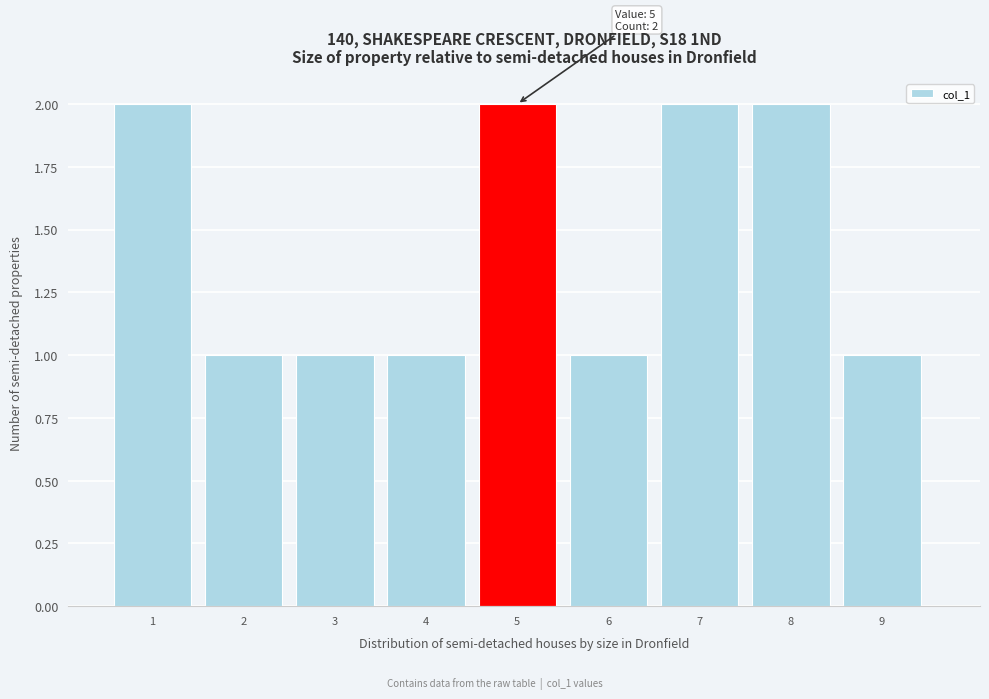

Reading right to left, transcribe all the data shown in this chart.

9=1	8=2	7=2	6=1	5=2	4=1	3=1	2=1	1=2